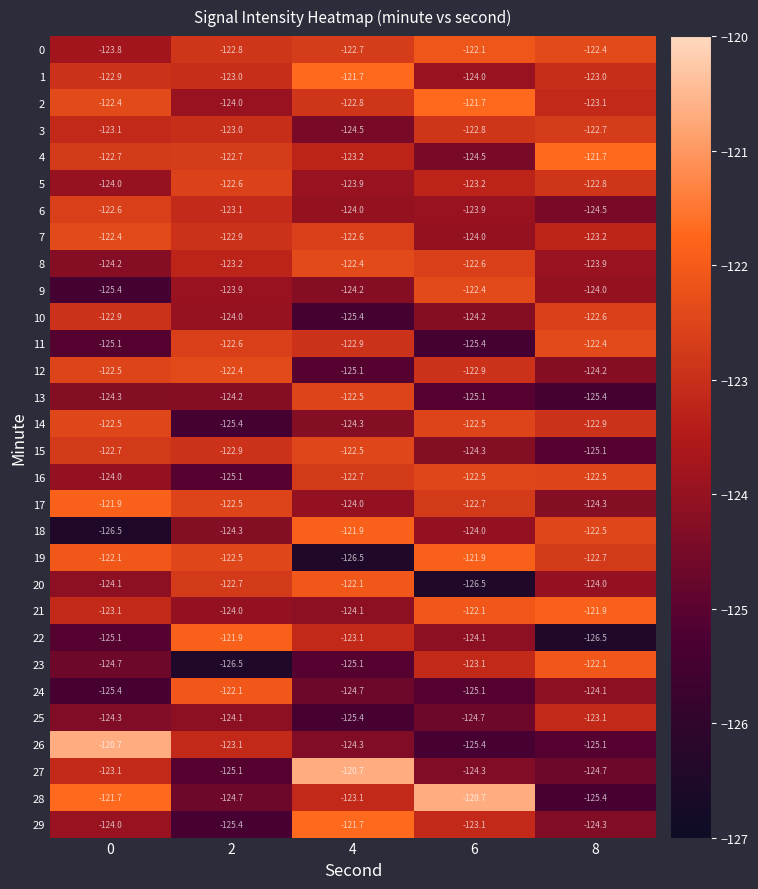

How many distinct data groups are displayed?

30